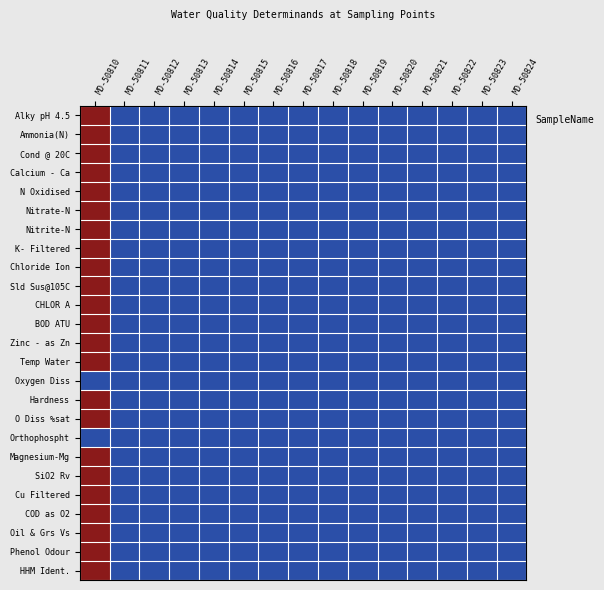

Between MD-50810 and MD-50816, which series saw the biggest shift?

Alky pH 4.5